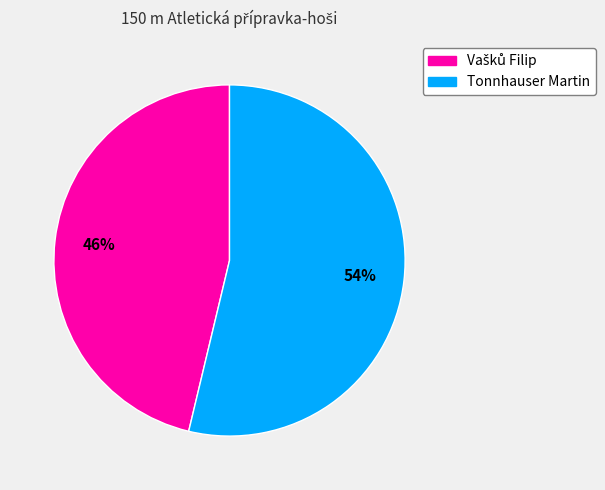

Which slice is the largest?

Tonnhauser Martin